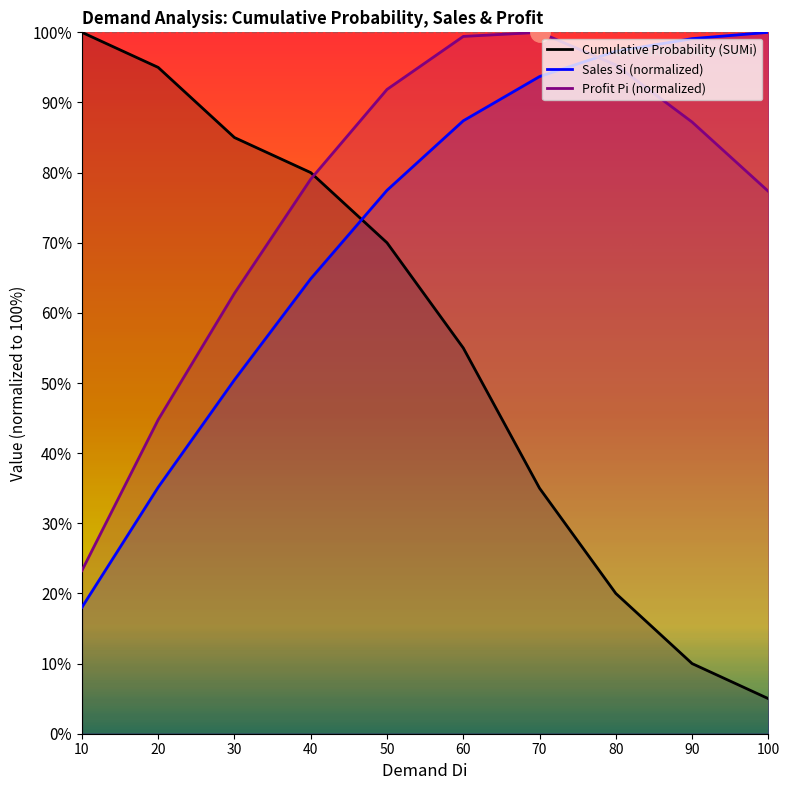

Which category has the highest value in the Profit (Pi) series?

70